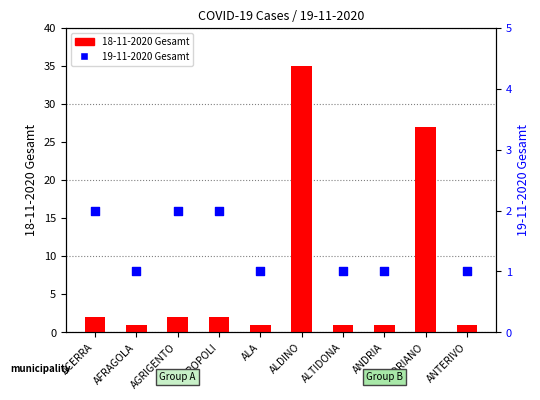

What are all the series names shown in the legend?

18-11-2020 Gesamt, 19-11-2020 Gesamt